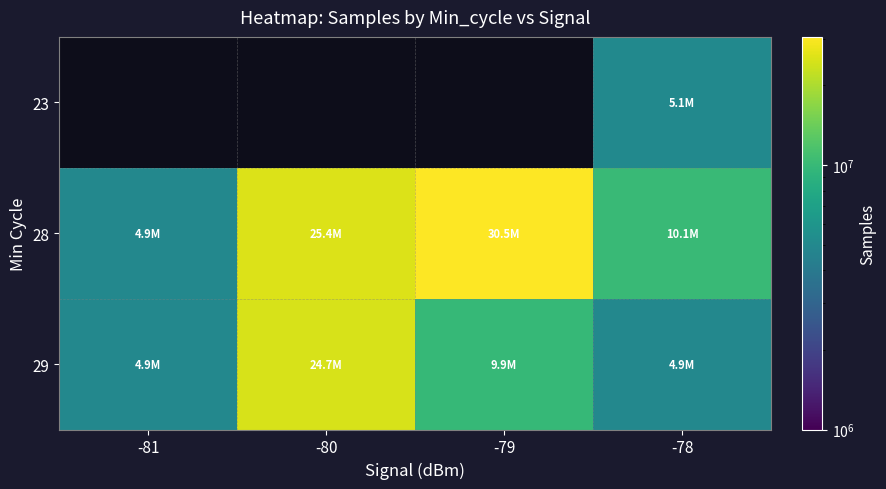

At which label does 28 reach its minimum?

-81